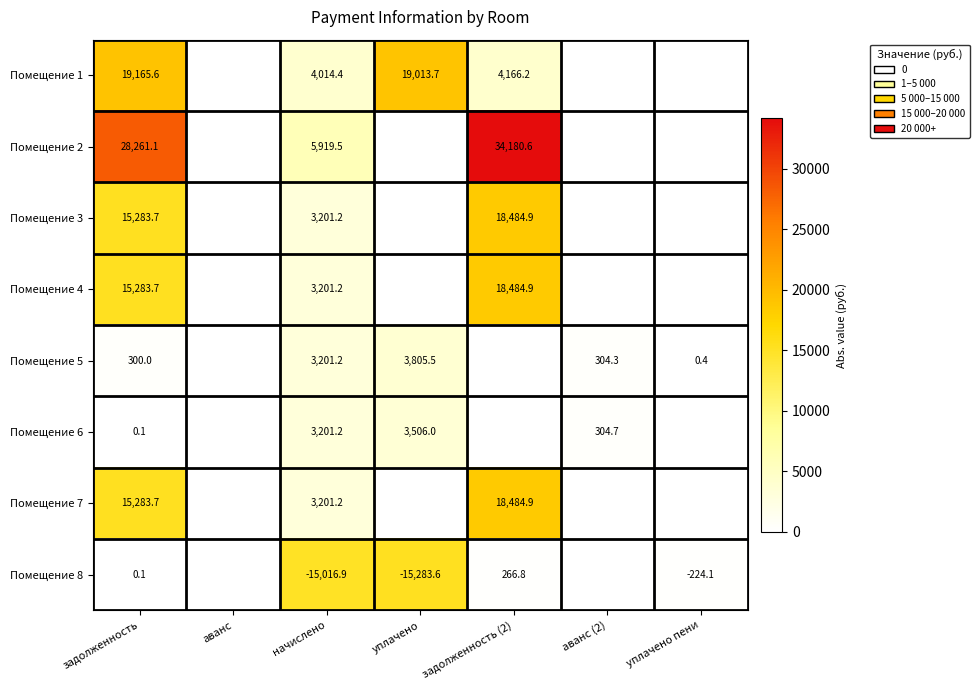

The value of Помещение 1 at уплачено is 24788.0. True or false?

False